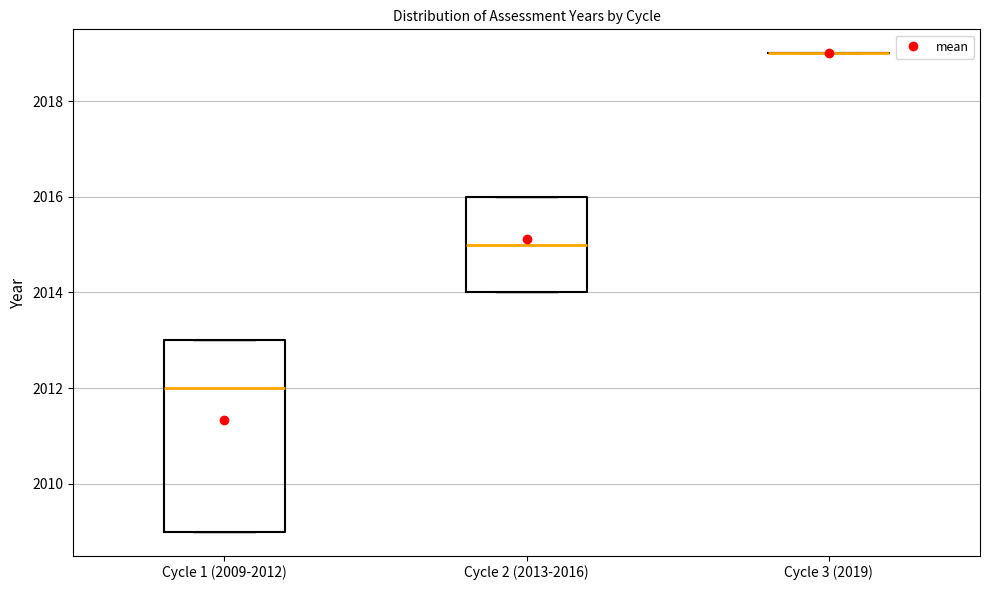

Reading left to right, read every box against the y-axis: the position of its median line, the range the box covers, and the ends of its whiskers. The values are not printed on the chart, so give them approximately, as read against the axis.

Cycle 1 (2009-2012): median 2012, box 2009 to 2013, whiskers 2009 to 2013
Cycle 2 (2013-2016): median 2015, box 2014 to 2016, whiskers 2014 to 2016
Cycle 3 (2019): box collapsed to a line at 2019, whiskers 2019 to 2019